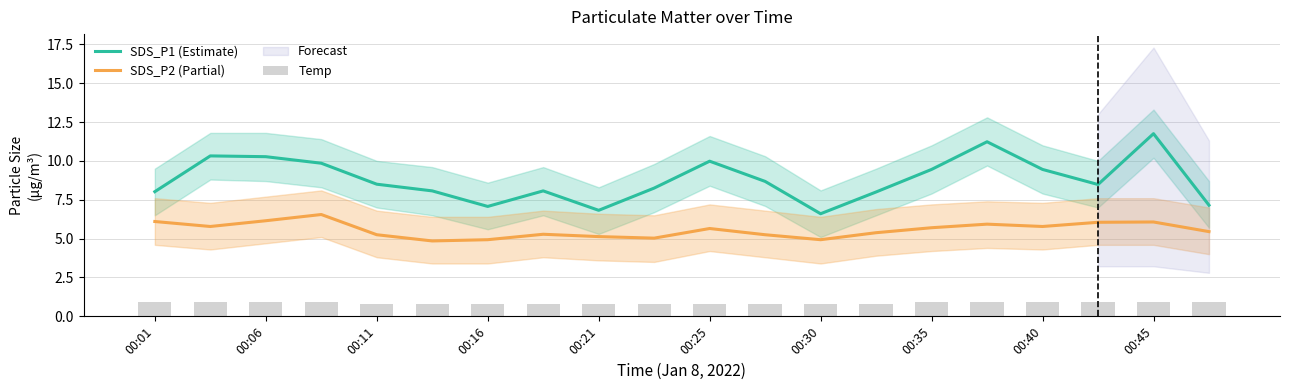

Is it true that SDS_P1 (Estimate) equals 2.2 at 00:25?

False